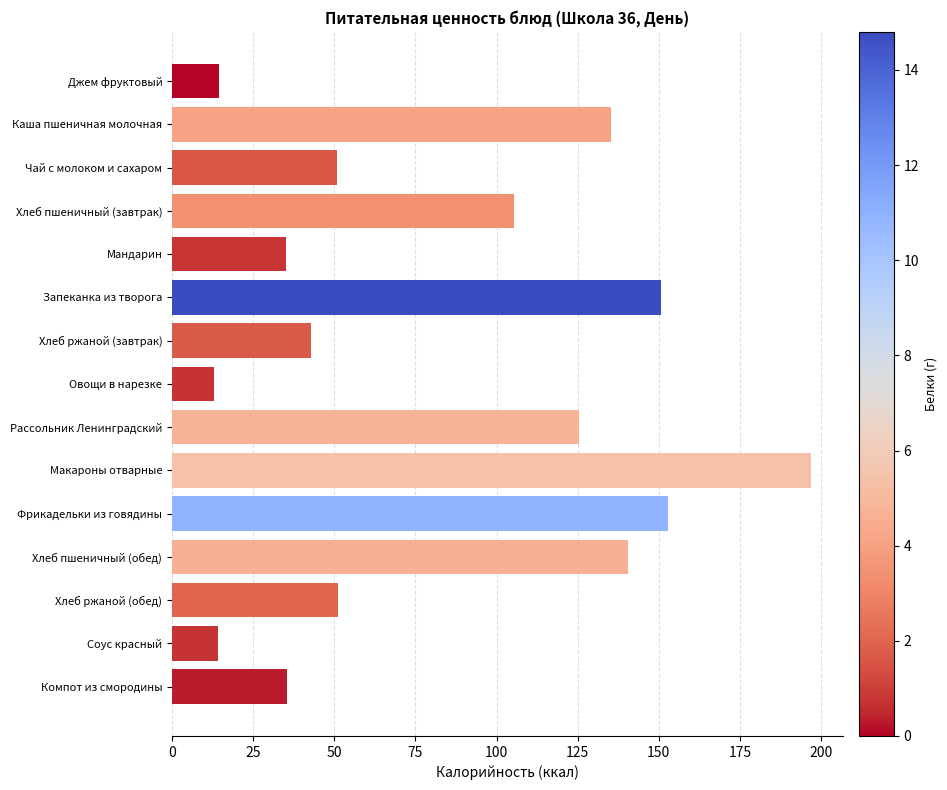

What position from the top is Соус красный?

14